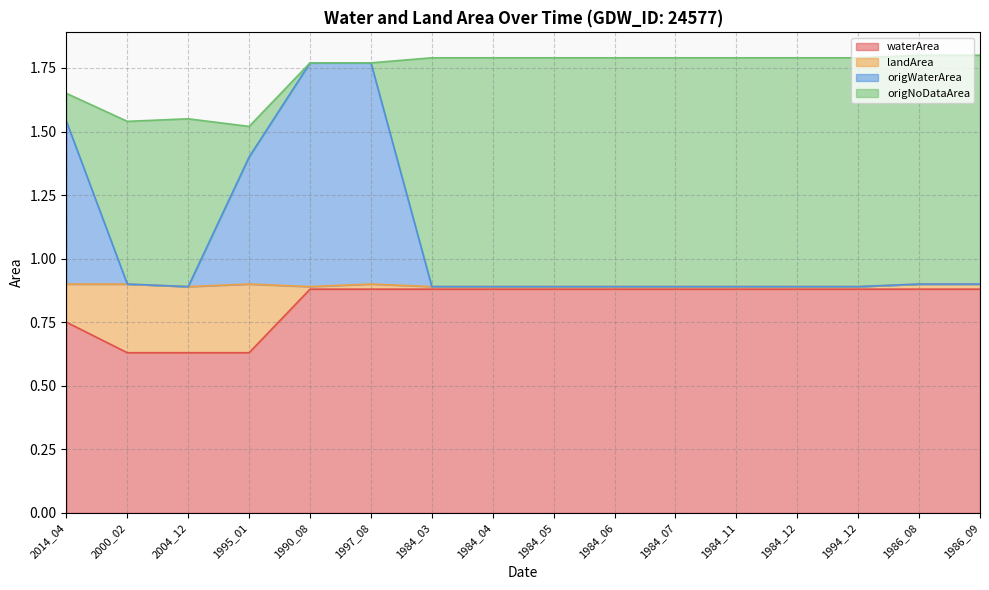

True or false: origWaterArea and waterArea intersect in this chart.

False